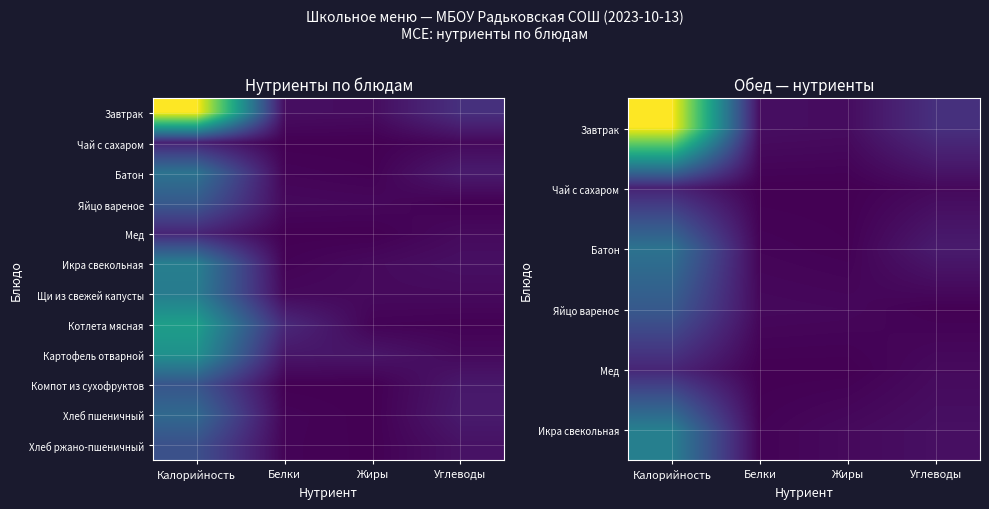

Between Белки and Калорийность, which is larger?

Калорийность